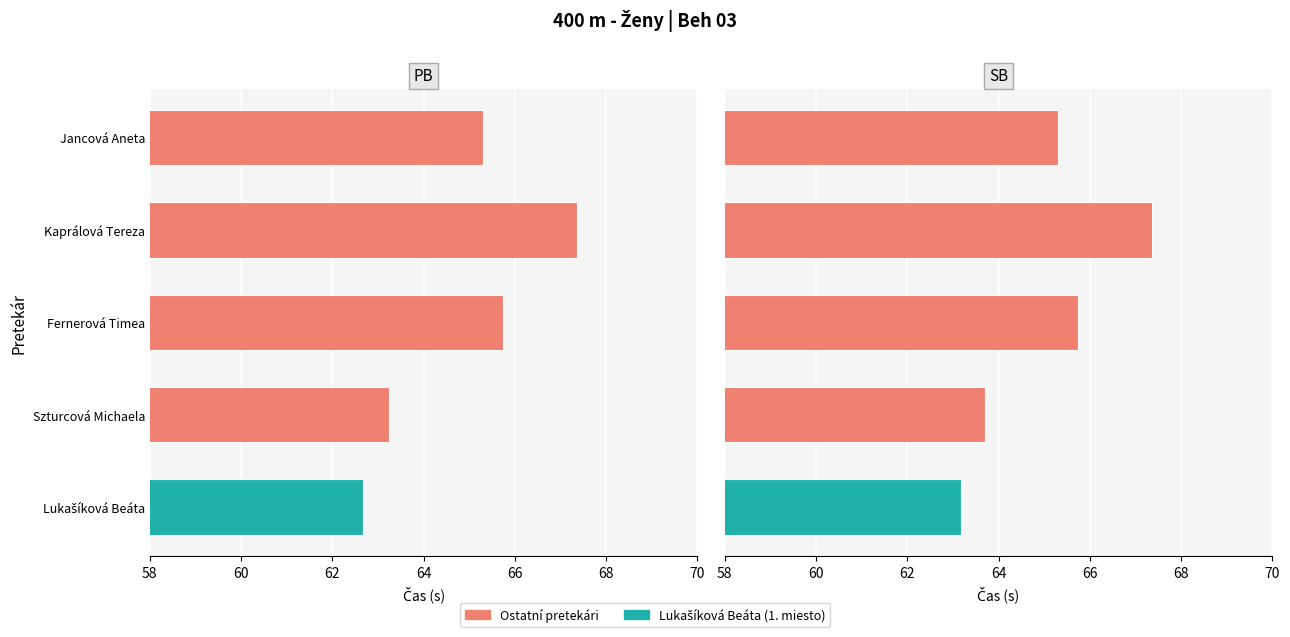

How many data points in PB are less than 65?

2